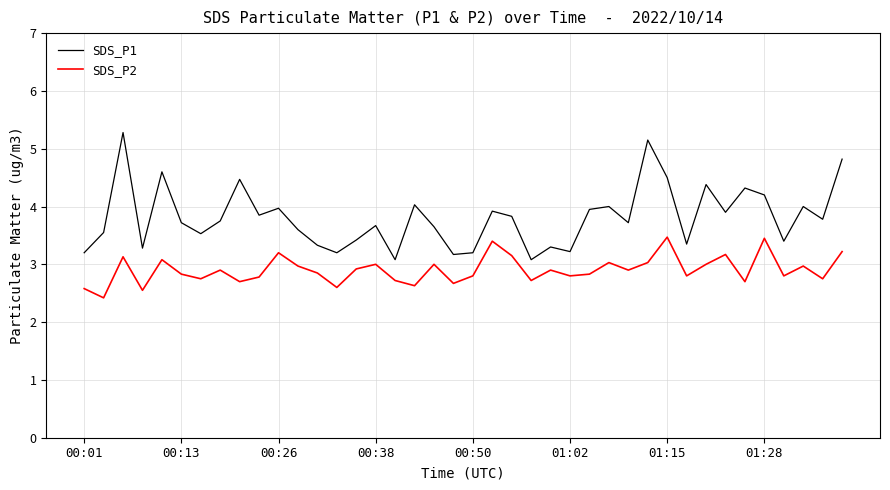

True or false: SDS_P2 and SDS_P1 intersect in this chart.

False